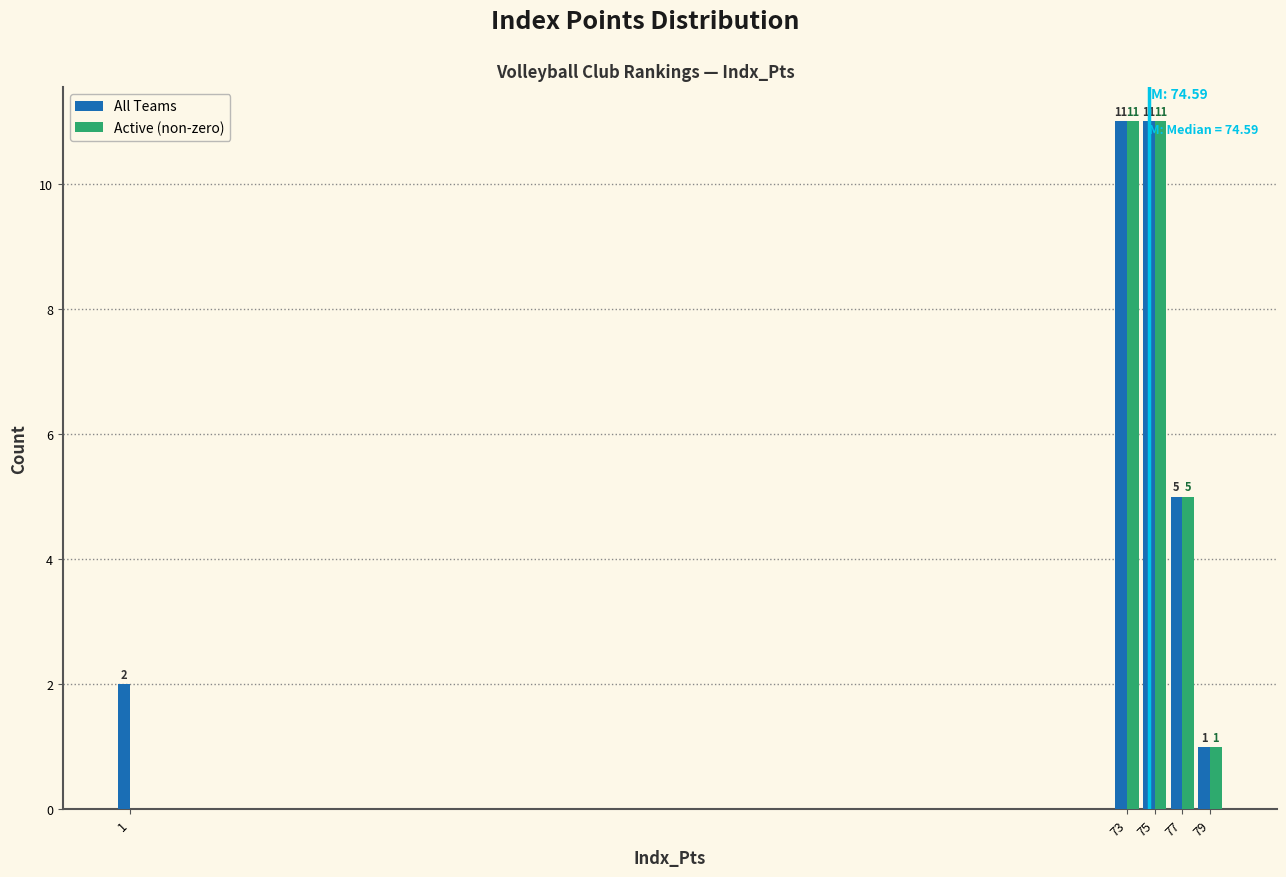

Reading right to left, list all the values displayed in this chart.

All Teams: 79=1	77=5	75=11	73=11	1=2
Active (non-zero): 79=1	77=5	75=11	73=11	1=0